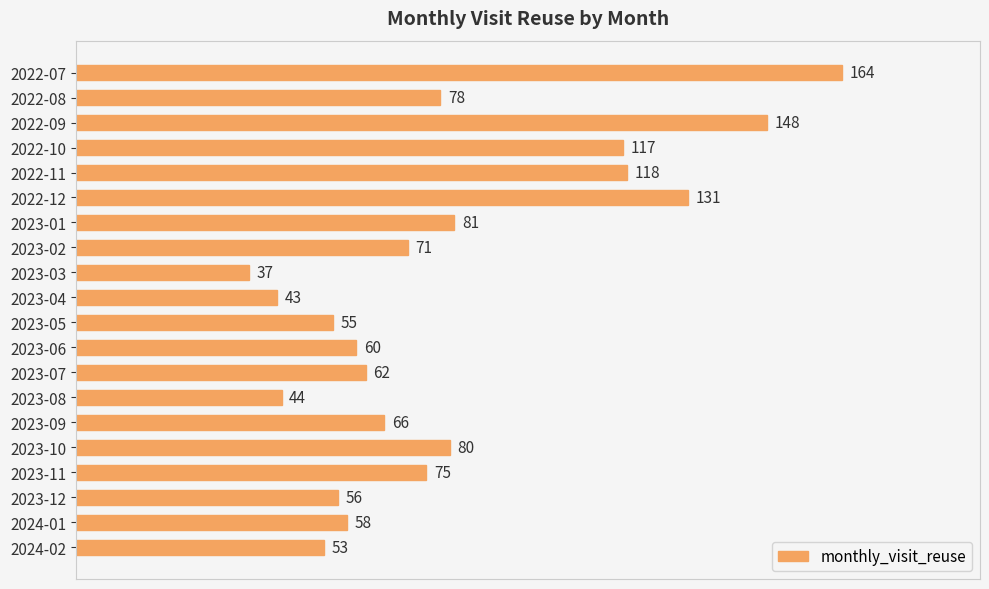

What is the label of the 12th bar from the top?

2023-06